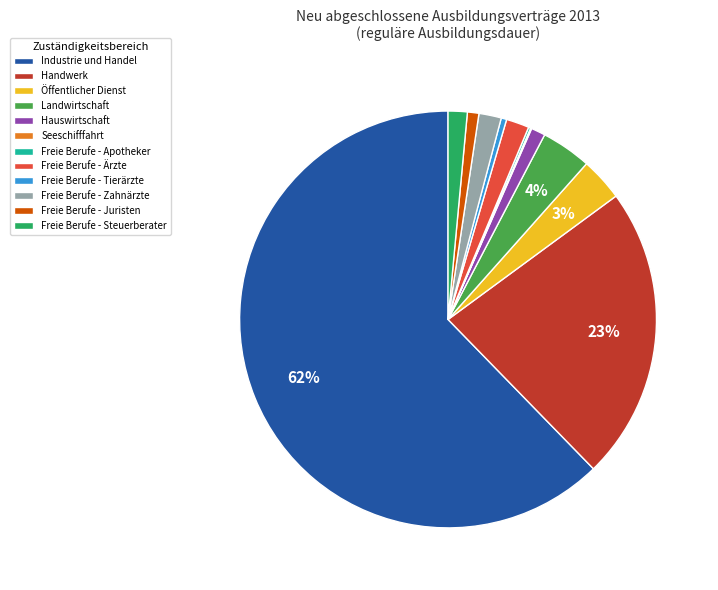

Is it true that Handwerk is 23% of the pie?

True